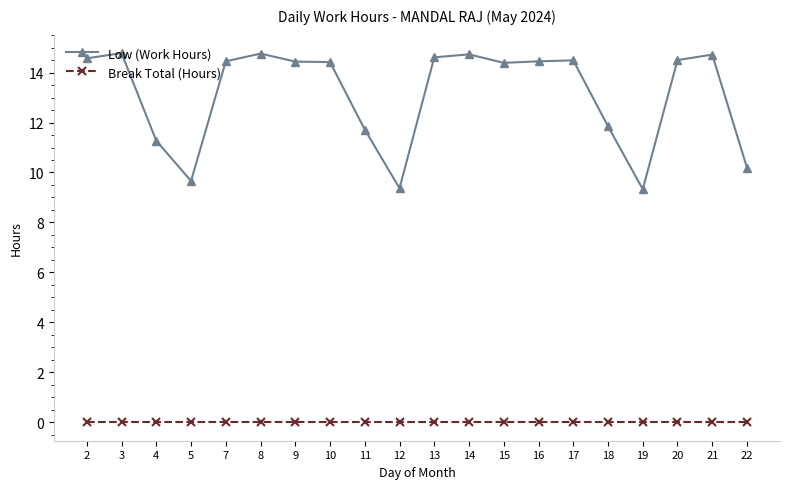

Which series has the largest total across all categories?

Low (Work Hours)